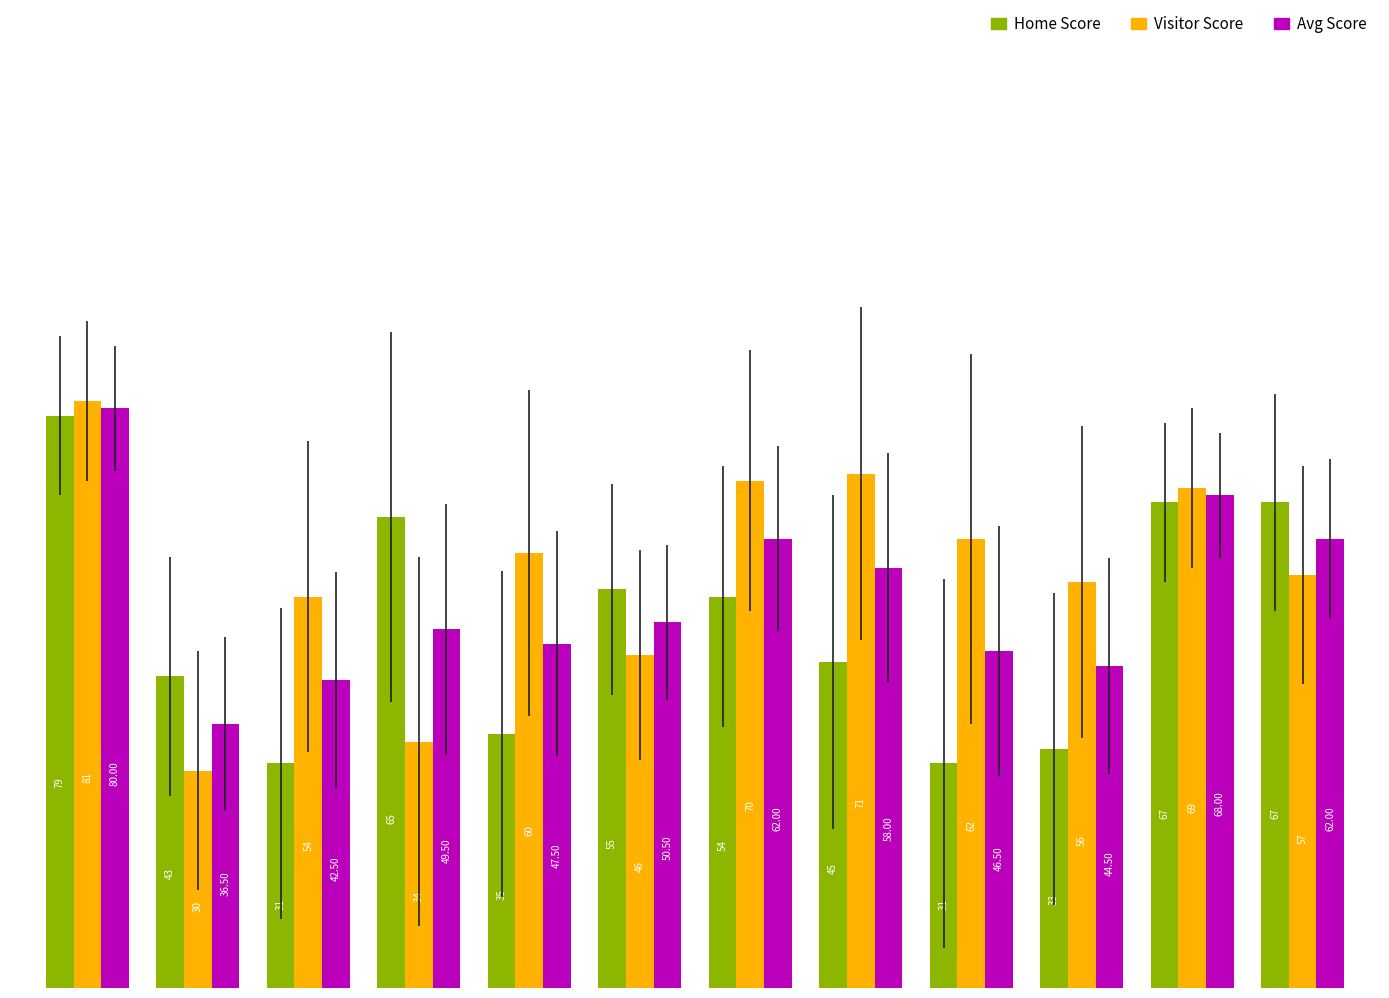

What is the sum of all Home Score values?

605.0